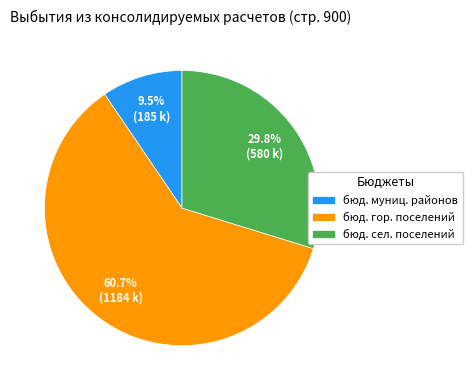

To the nearest percent, what is the difference between the largest and smallest slice percentages?

51%